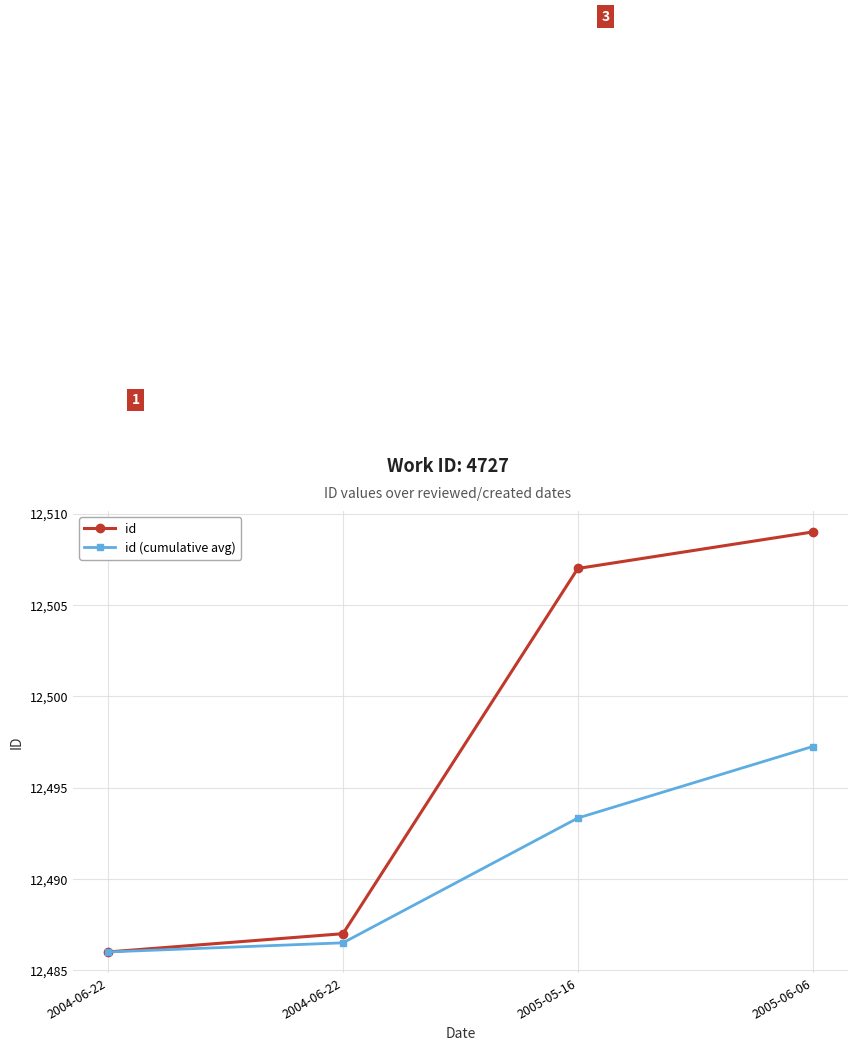

True or false: id (cumulative avg) and id cross at least once.

False